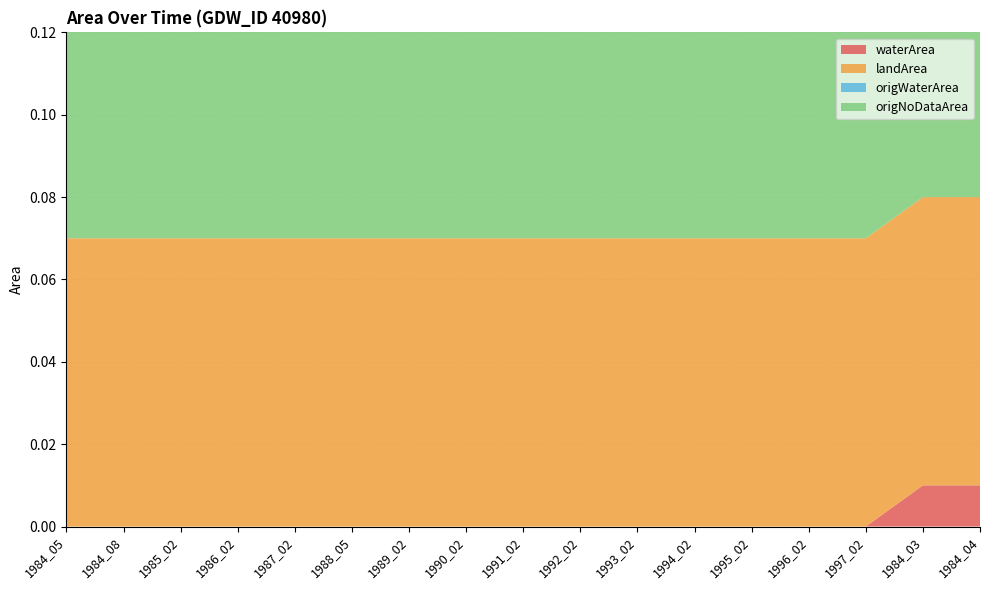

Reading left to right, extract all data points from this chart.

waterArea: 0.0	0.0	0.0	0.0	0.0	0.0	0.0	0.0	0.0	0.0	0.0	0.0	0.0	0.0	0.0	0.0	0.0
landArea: 0.1	0.1	0.1	0.1	0.1	0.1	0.1	0.1	0.1	0.1	0.1	0.1	0.1	0.1	0.1	0.1	0.1
origWaterArea: 0.0	0.0	0.0	0.0	0.0	0.0	0.0	0.0	0.0	0.0	0.0	0.0	0.0	0.0	0.0	0.0	0.0
origNoDataArea: 0.1	0.1	0.1	0.1	0.1	0.1	0.1	0.1	0.1	0.1	0.1	0.1	0.1	0.1	0.1	0.1	0.1